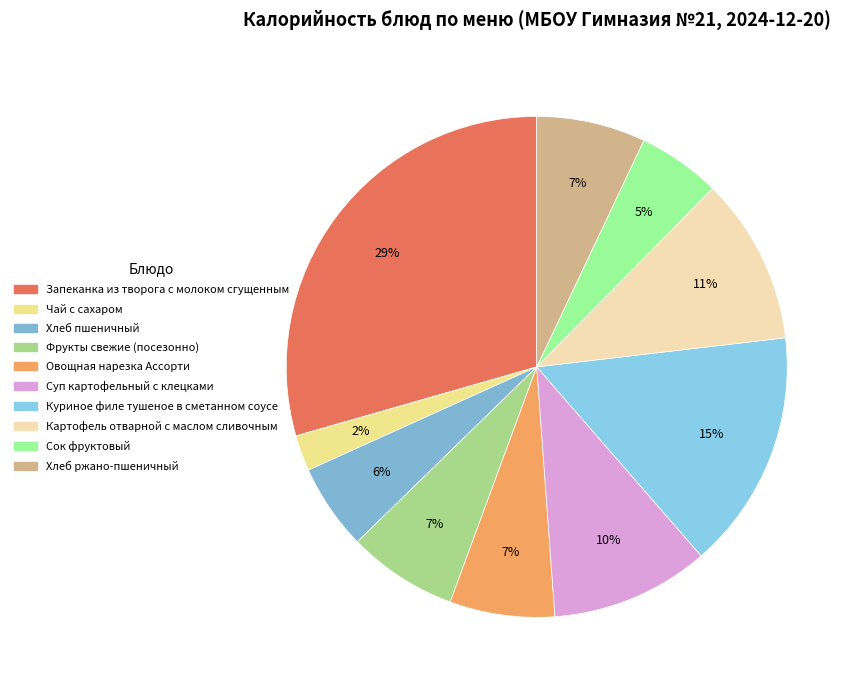

To the nearest percent, what is the average slice percentage?

10%